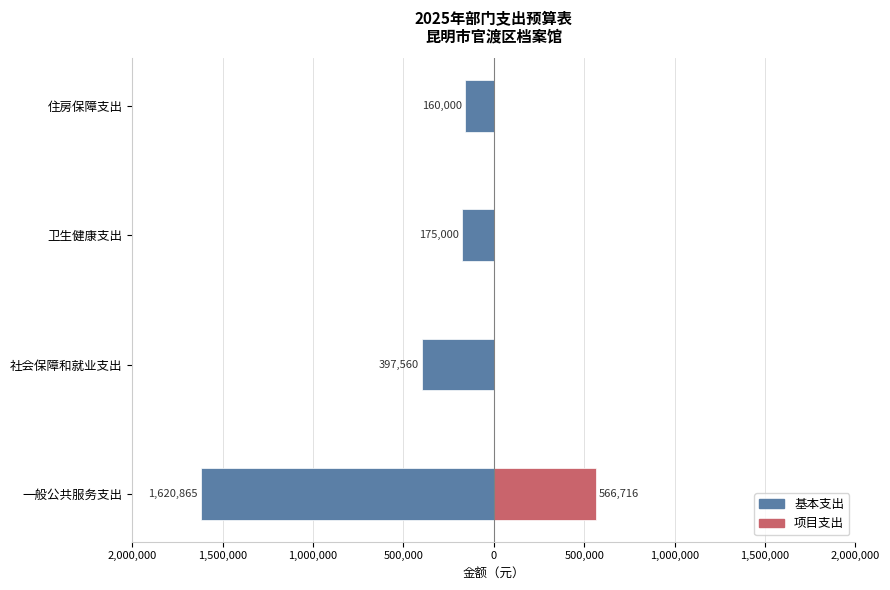

The value of 基本支出 at 一般公共服务支出 is -2694095. True or false?

False